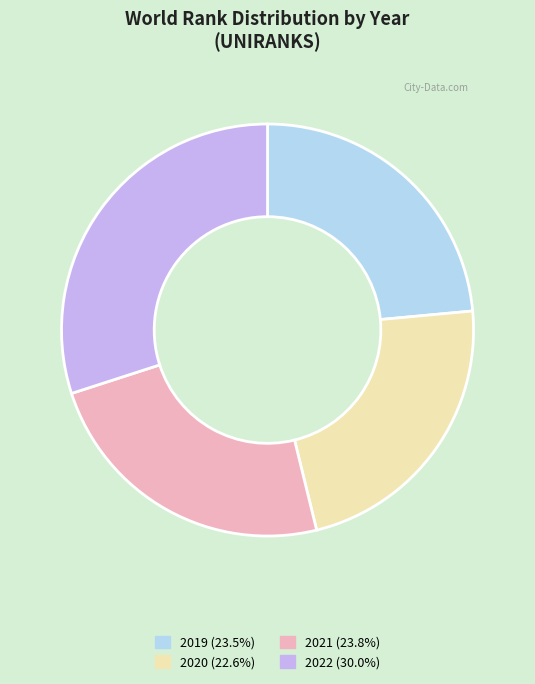

What is the ratio of the value at 2019 to the value at 2021?

1.0